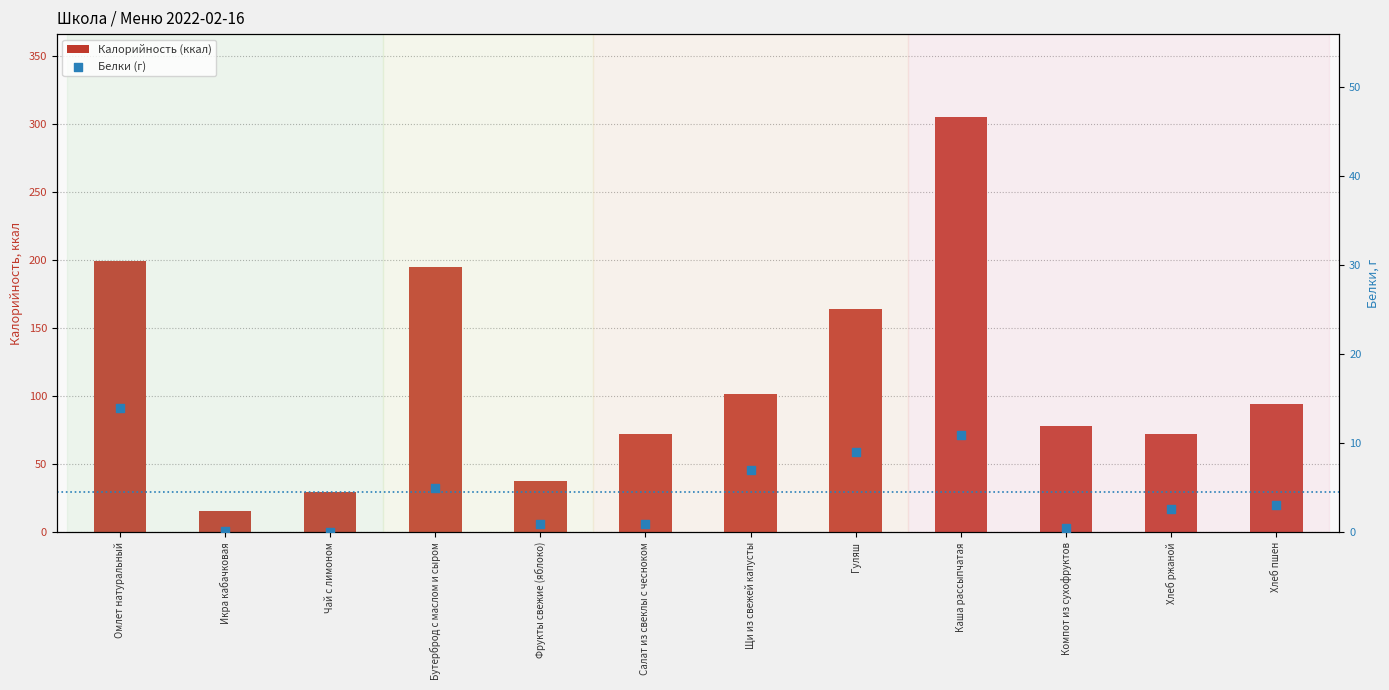

Which series reaches the maximum Y coordinate?

Калорийность (ккал)